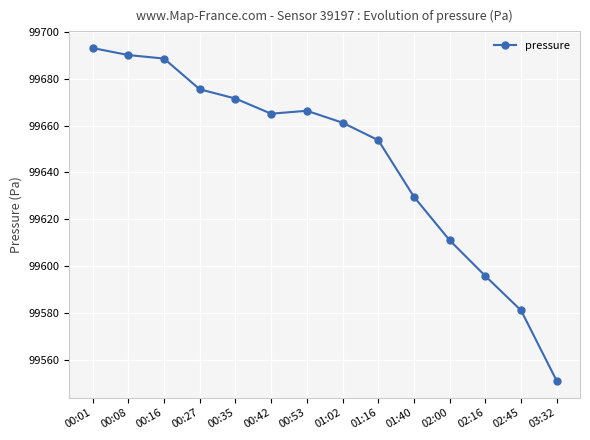

What is the ratio of the value at 01:16 to the value at 02:45?

1.0